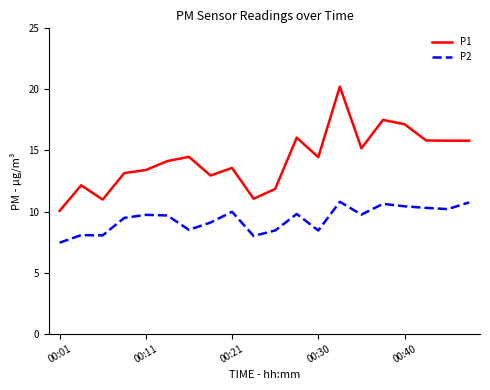

What are all the series names shown in the legend?

P1, P2